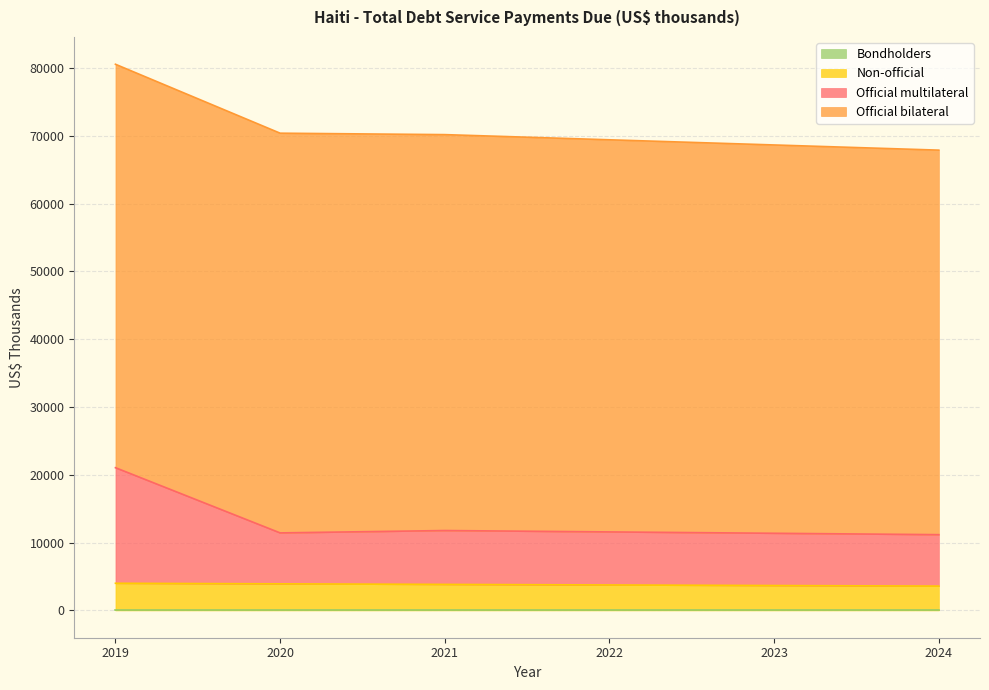

What is the difference between the highest and lowest values at Official bilateral?

2788